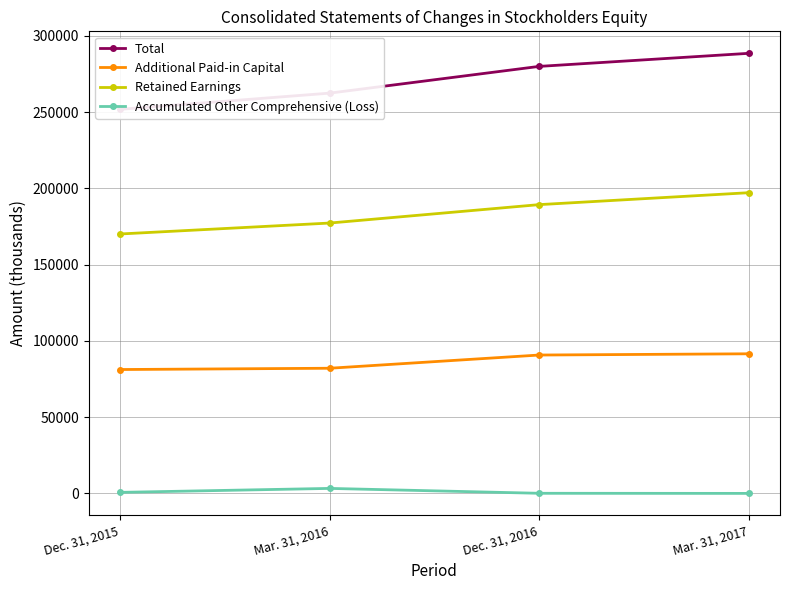

True or false: Retained Earnings and Accumulated Other Comprehensive (Loss) intersect in this chart.

False